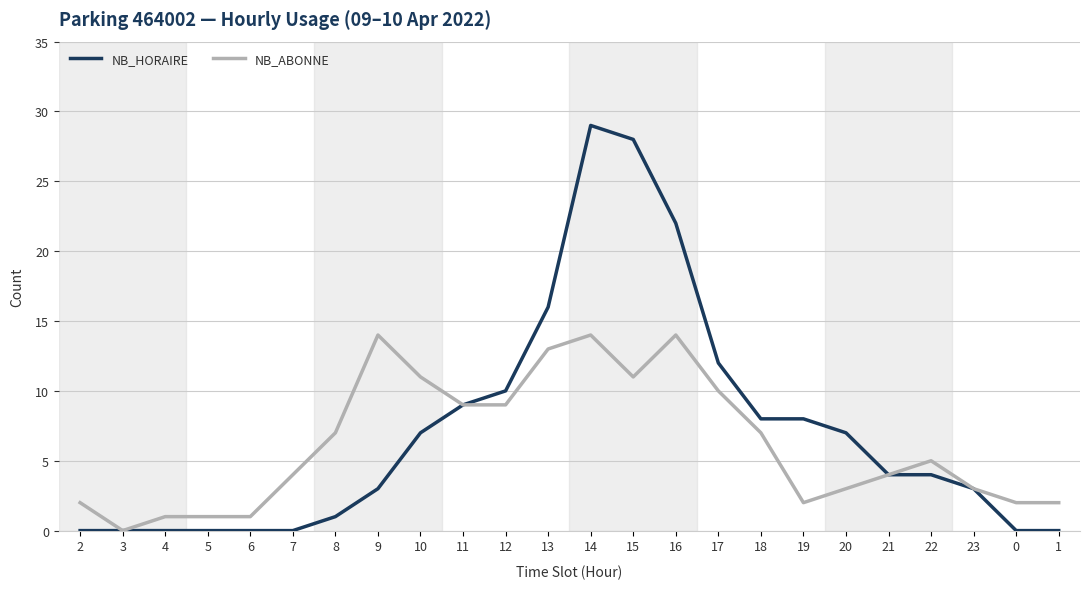

At which category does the chart reach its peak across all series?

14